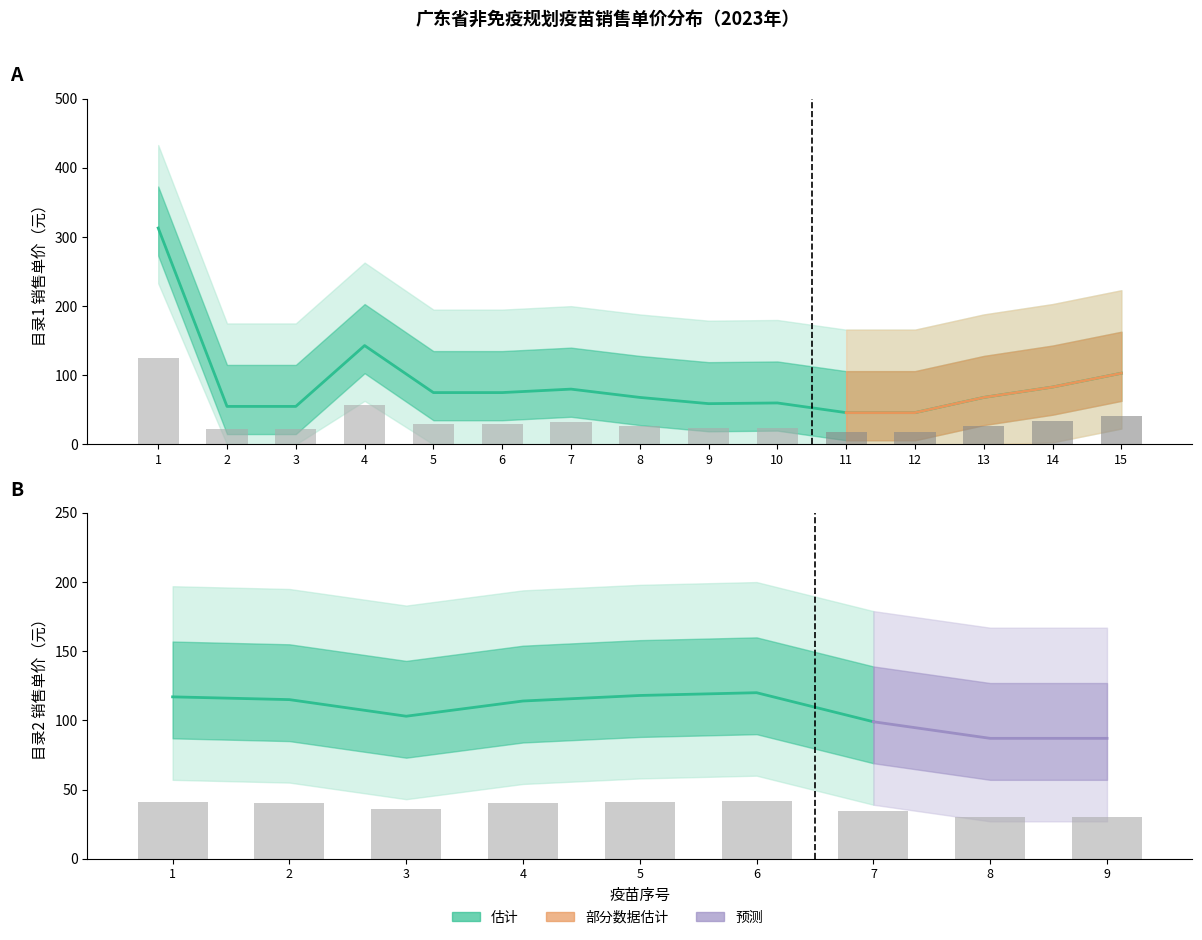

True or false: the data shows 83 at 14.

True